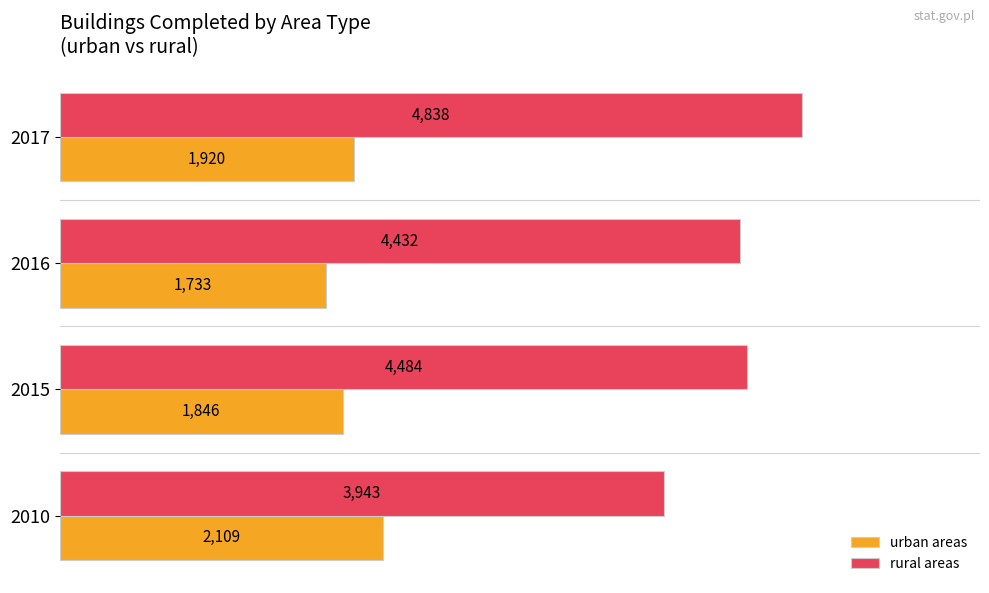

List the labels in order of rural areas value, smallest first.

2010, 2016, 2015, 2017